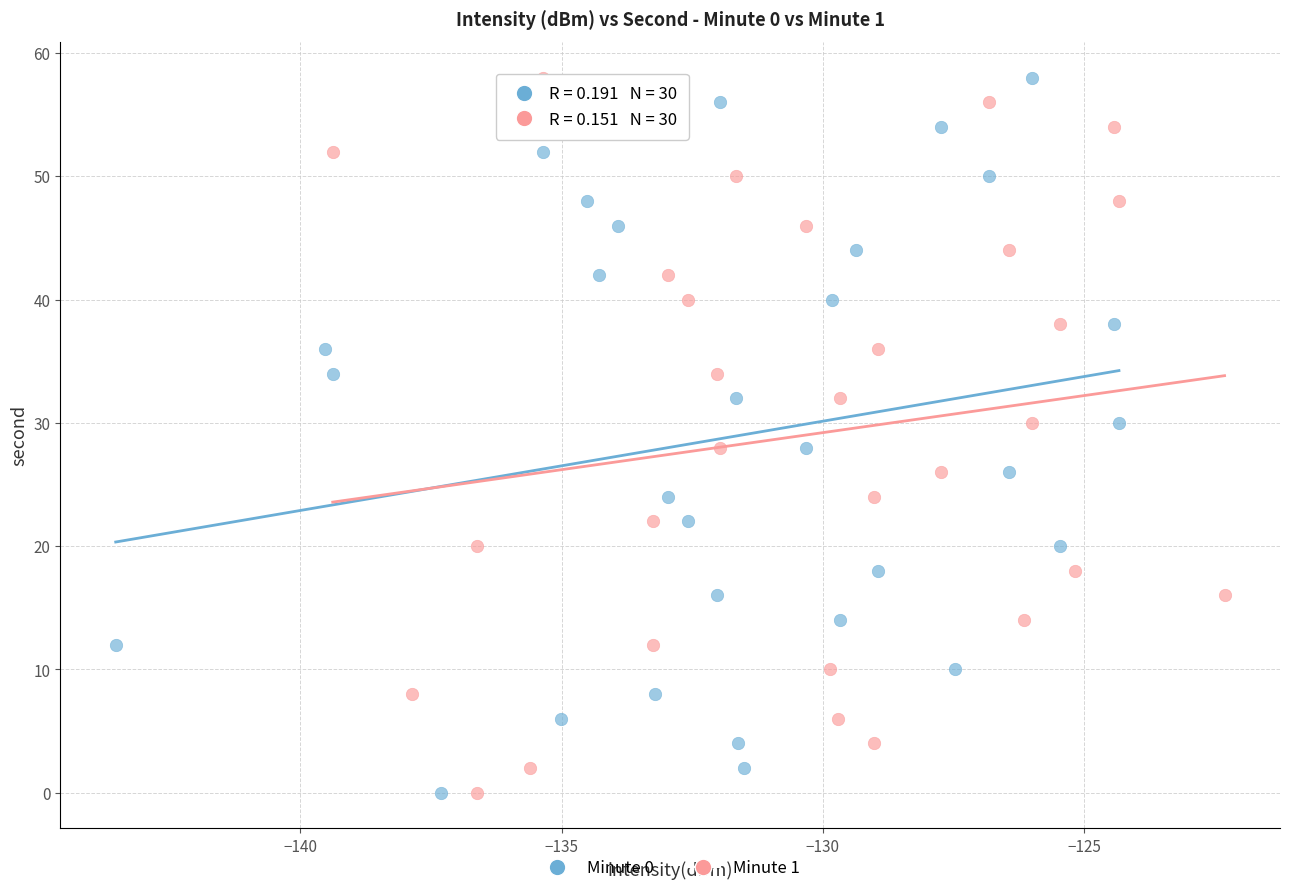

What are all the series names shown in the legend?

Minute 0, Minute 1